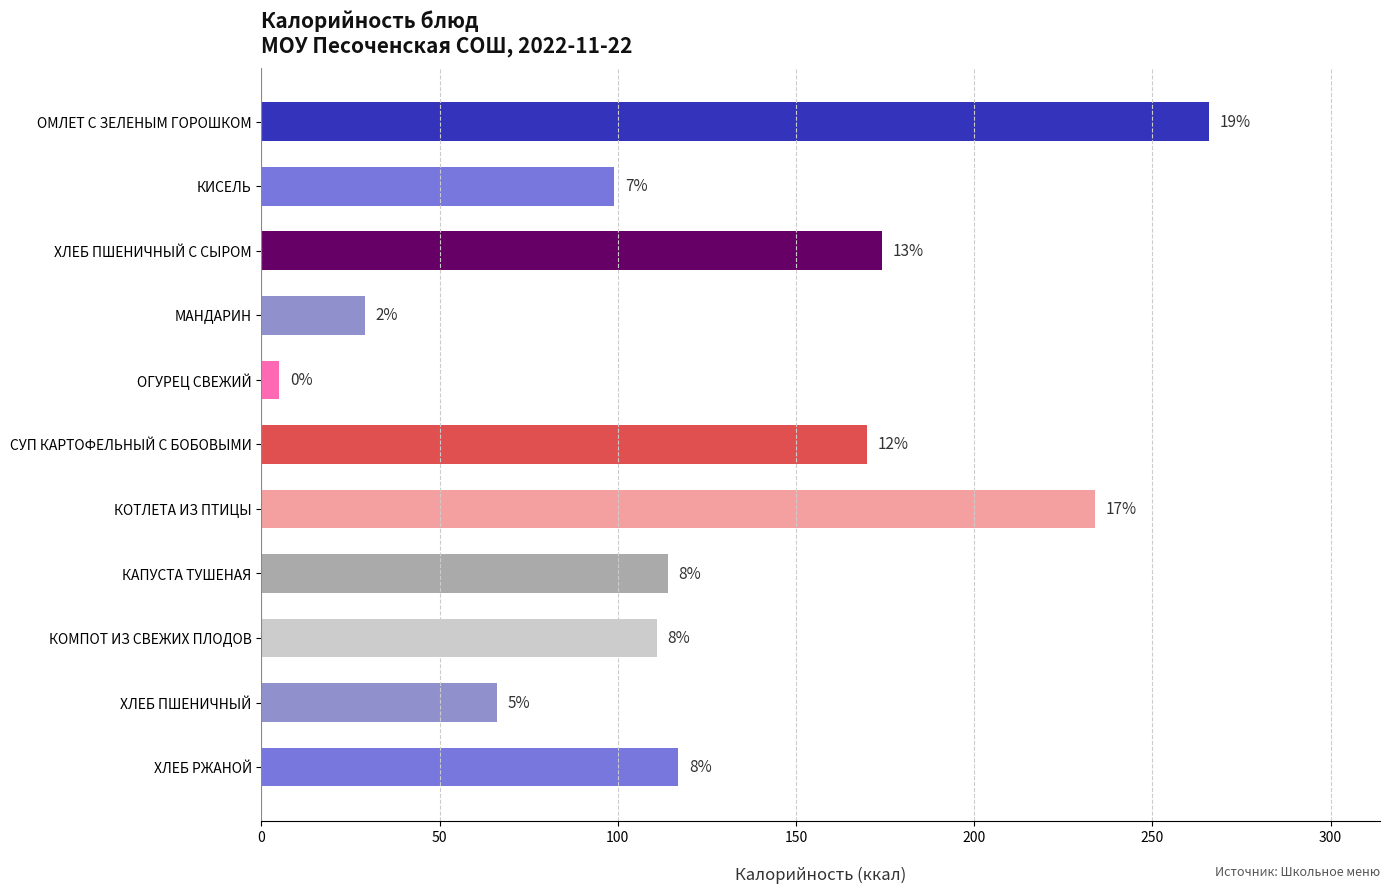

Are the bars horizontal?

Yes